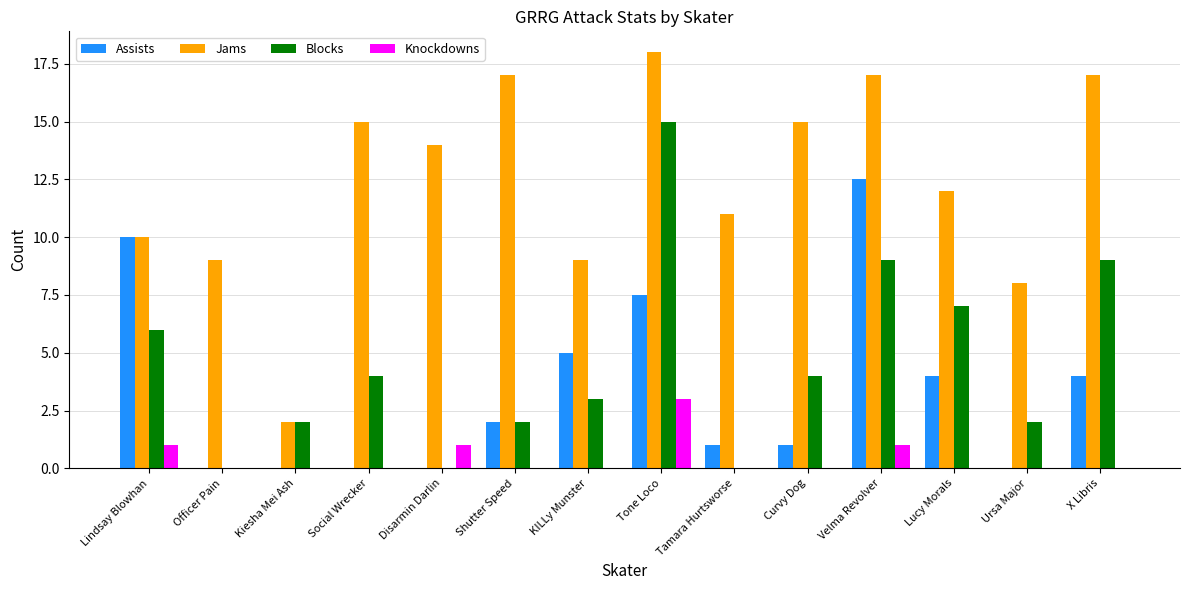

Is it true that Assists equals 0.0 at Ursa Major?

True